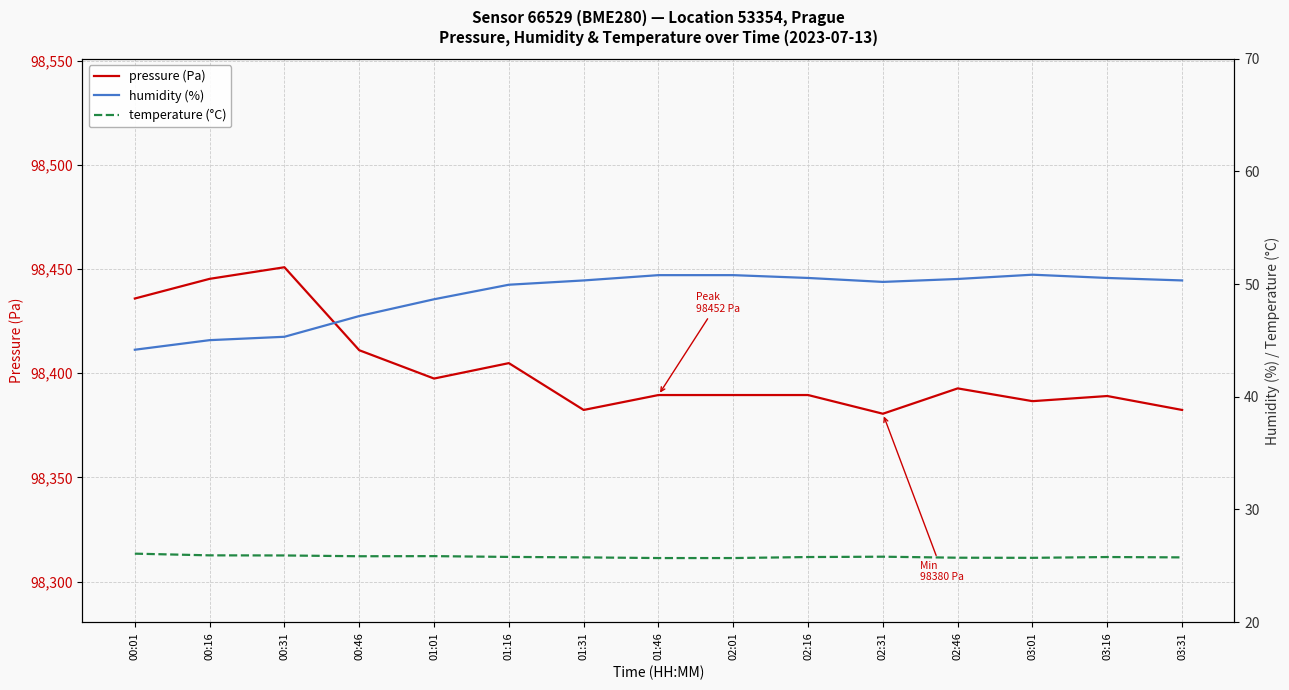

What is the value of the humidity (%) point at the 11th from the left?

50.2